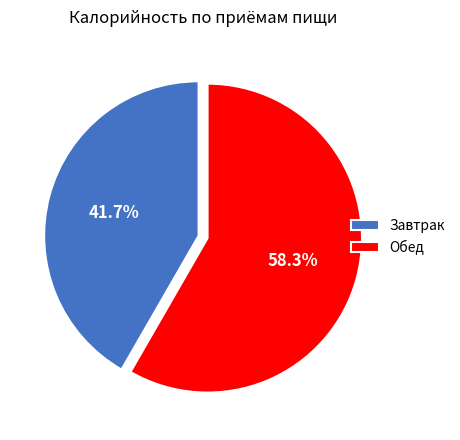

Which slice is the smallest?

Завтрак